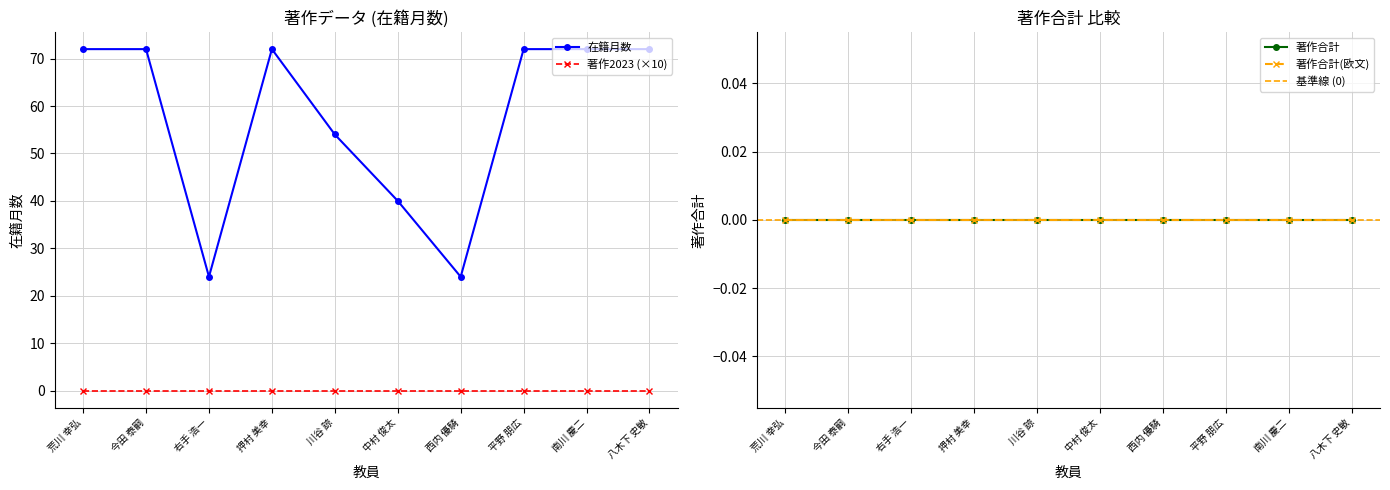

At how many categories does at least one series exceed 59?

6